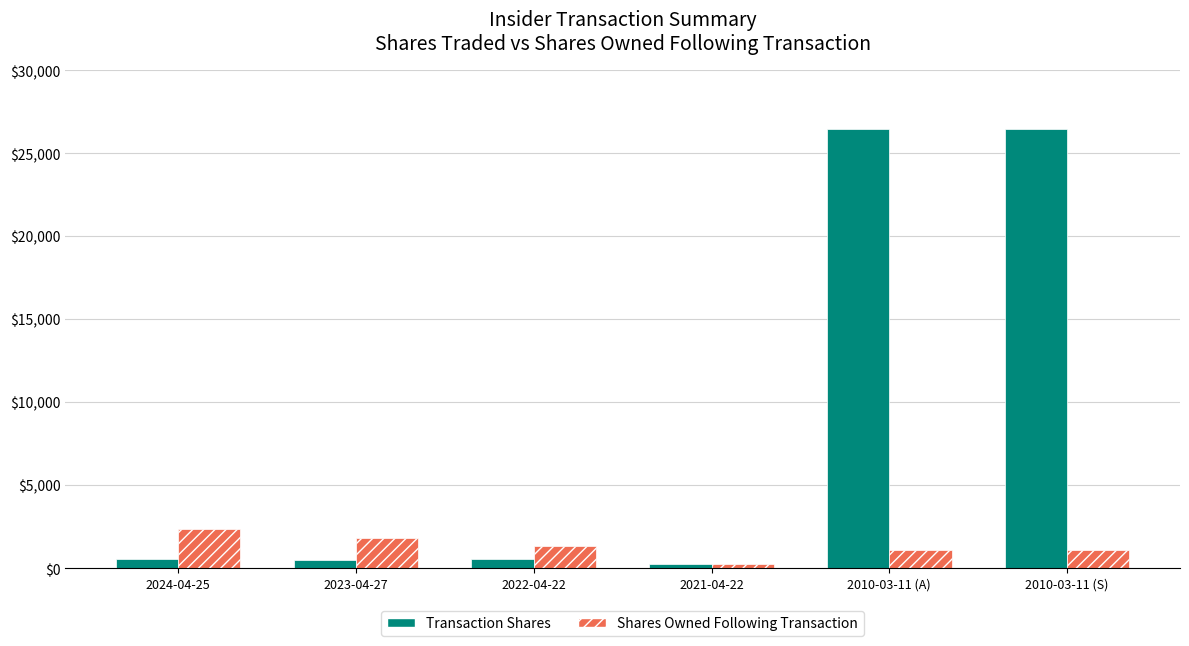

Where is Transaction Shares nearest to the value 13349?

2024-04-25